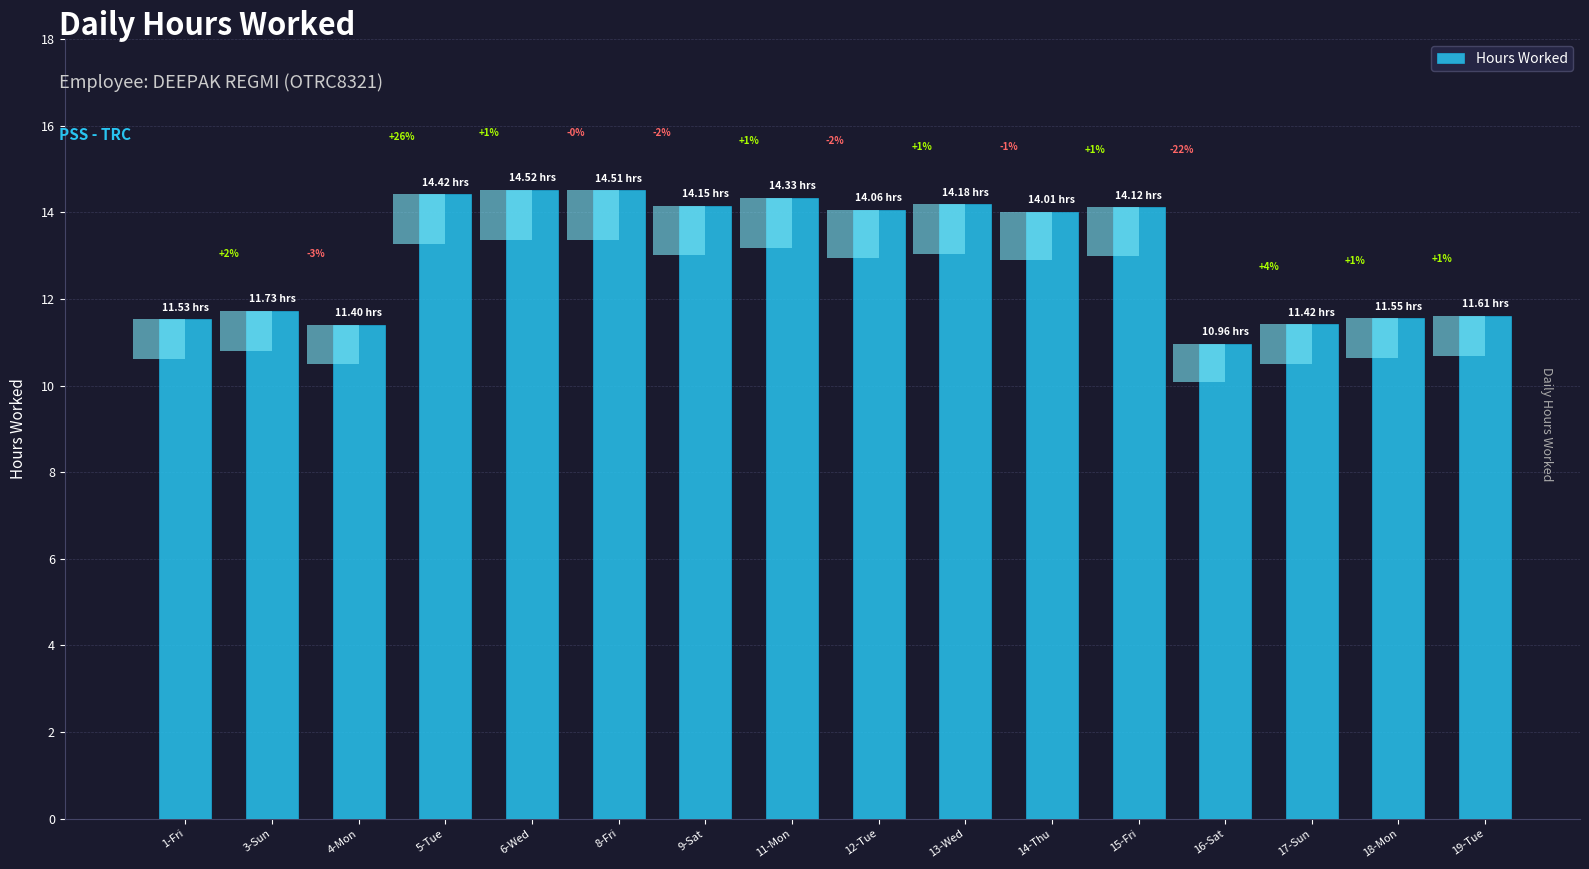

Which category has the lowest value across all series?

16-Sat